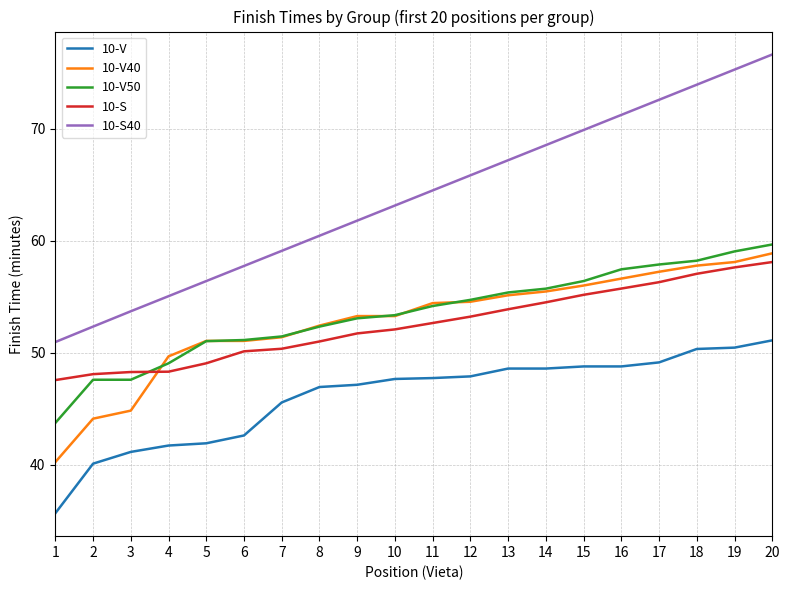

Is it true that 10-V equals 47.9 at 12?

True